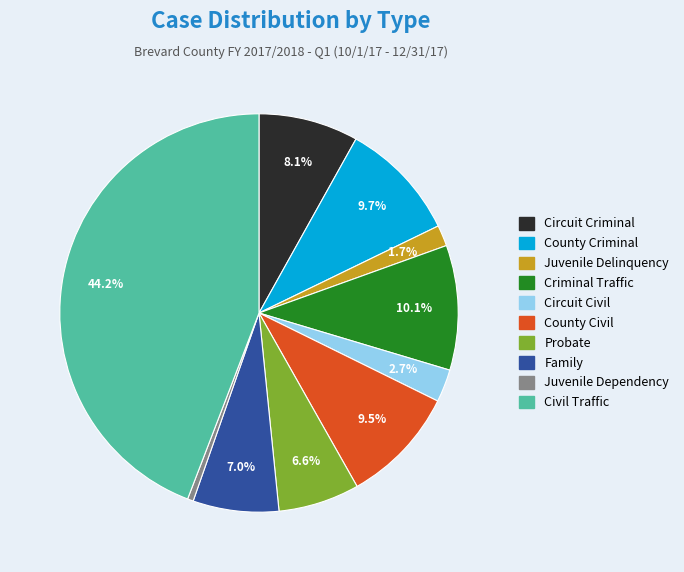

Is it true that Circuit Civil is 3% of the pie?

True